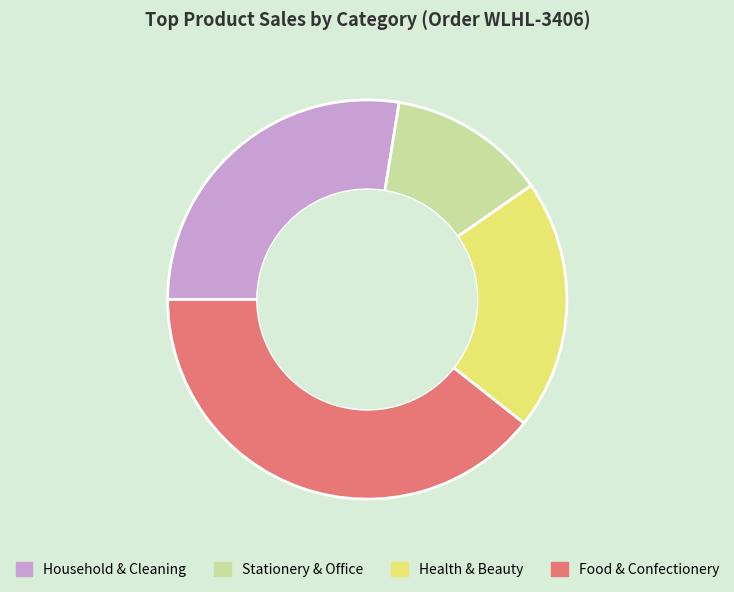

Count the number of slices in the pie.

4